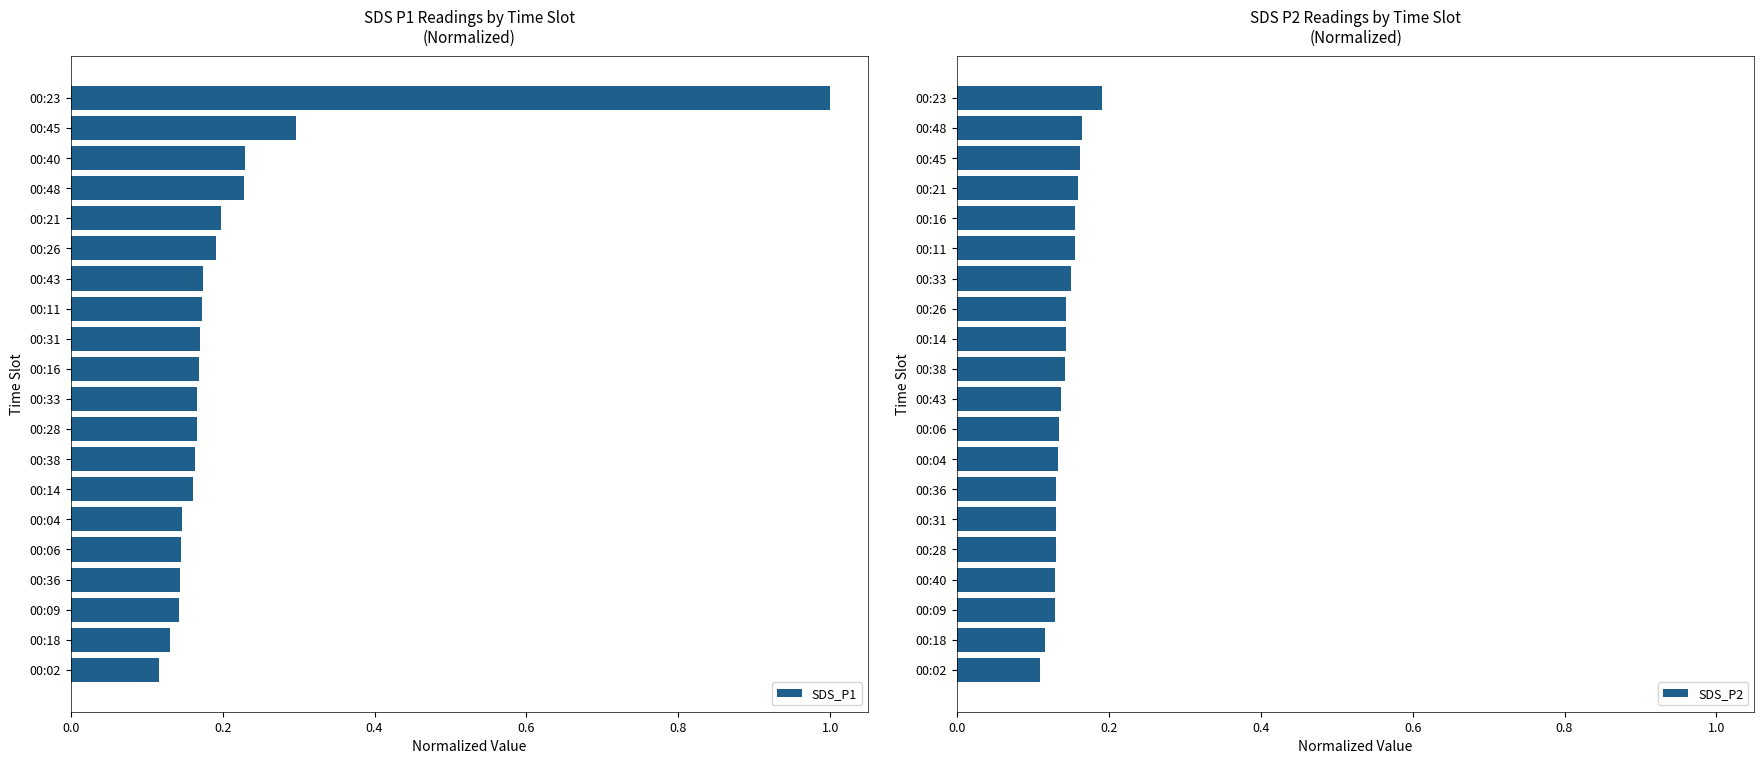

True or false: SDS_P1 has a value of 0.2 at 00:21.

True